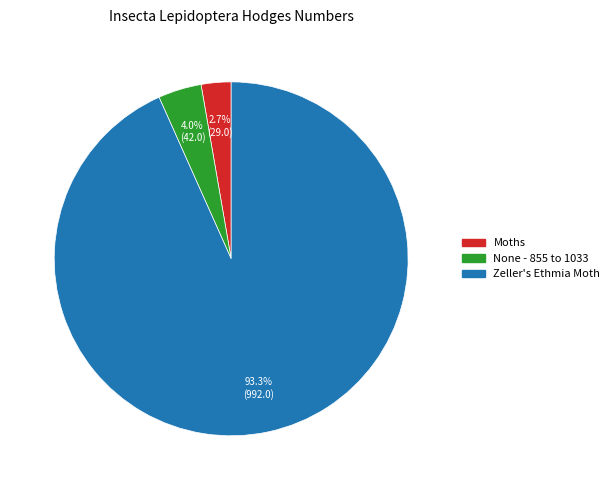

Do Zeller's Ethmia Moth and Moths together represent more than half of the pie?

Yes